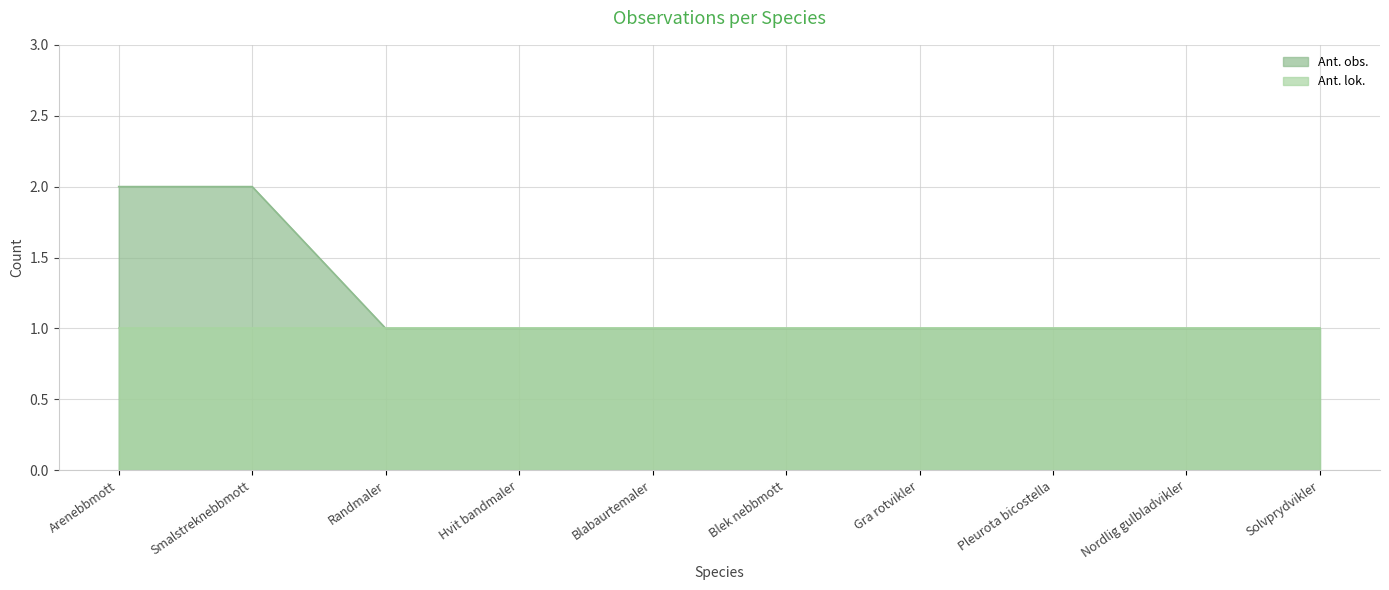

What position from the left is Solvprydvikler?

10